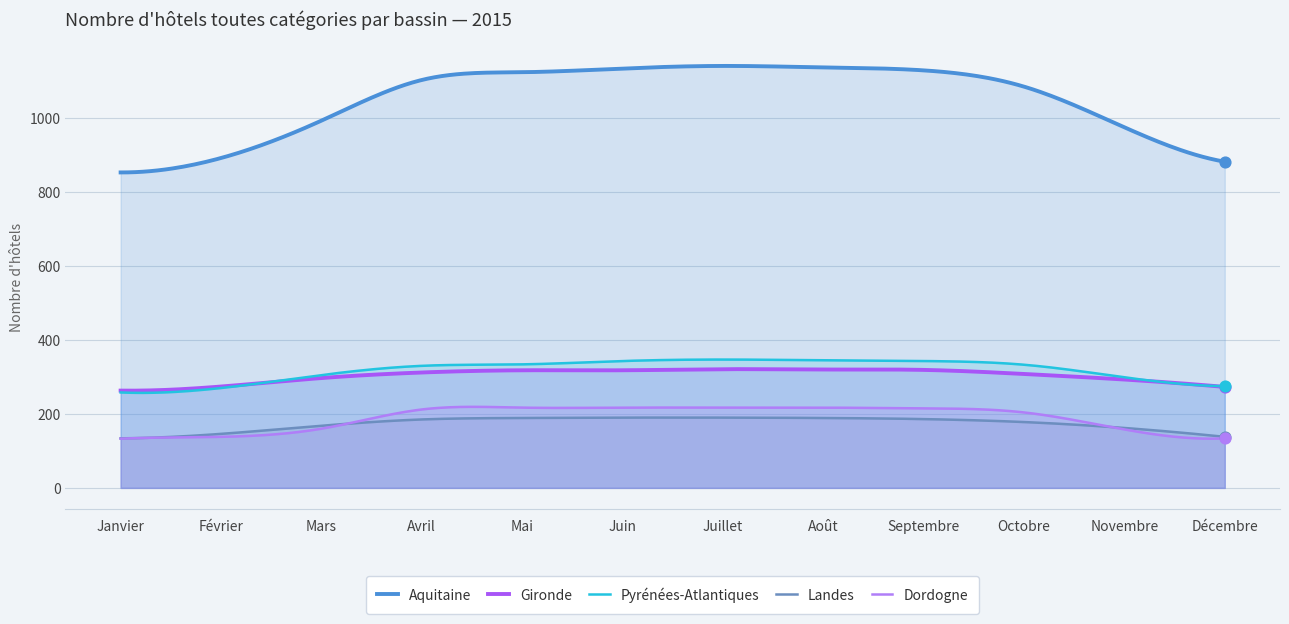

At how many categories does at least one series exceed 1087?

6